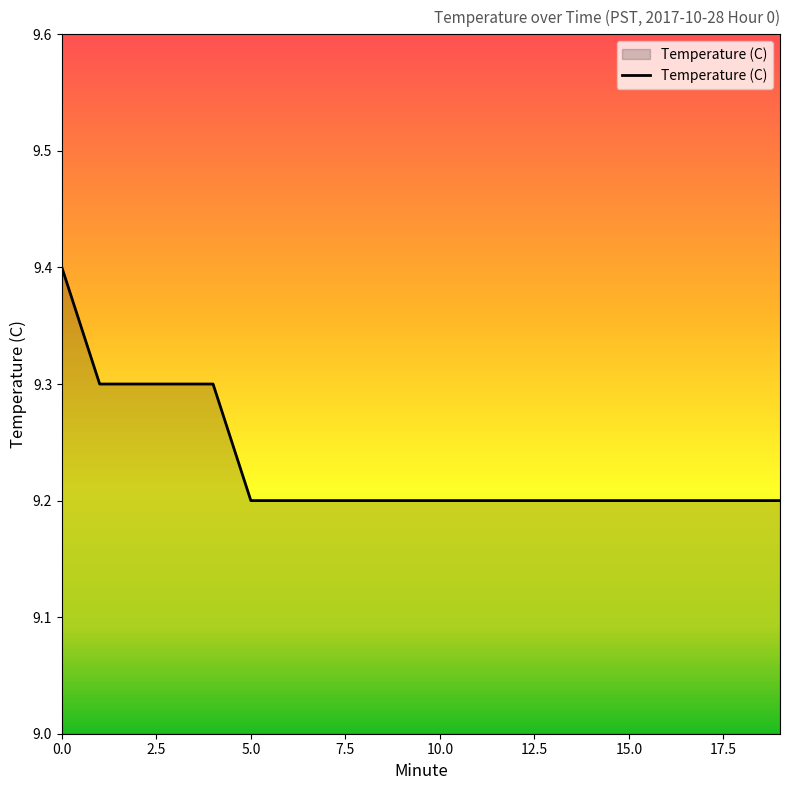

What is the maximum value shown in the chart?

9.4